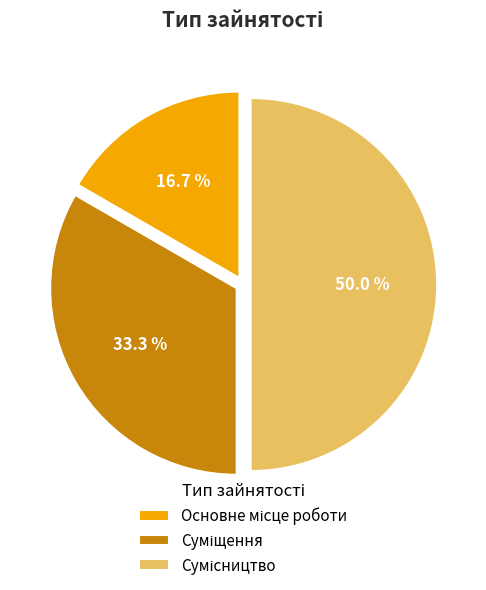

What percentage is the Суміщення slice, to the nearest percent?

33%